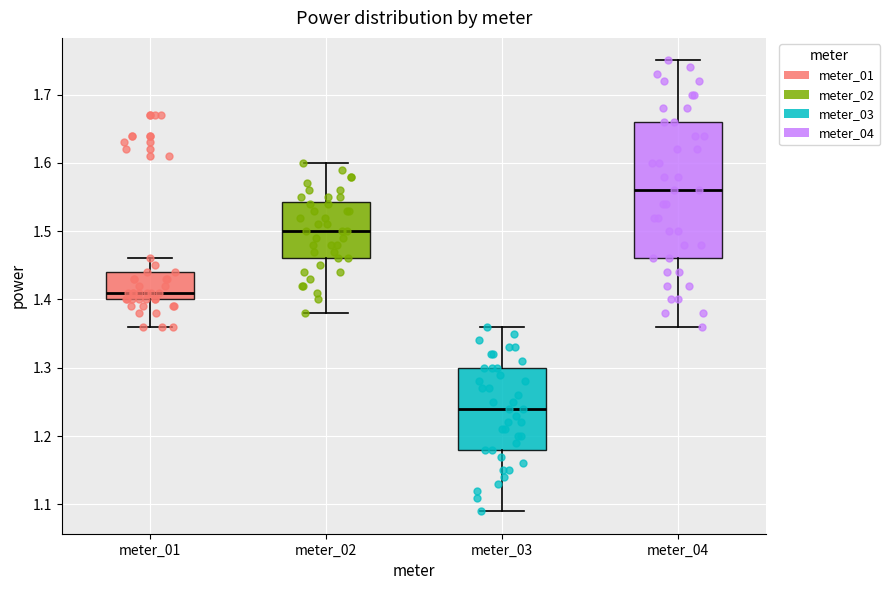

Reading left to right, transcribe this box plot: for each box, give where its median line is, the range the box spans, and where its two whiskers end, as read against the y-axis. The values are not printed on the chart, so give them approximately, as read against the axis.

meter_01: median 1.41, box 1.40 to 1.44, whiskers 1.36 to 1.46
meter_02: median 1.50, box 1.46 to 1.54, whiskers 1.38 to 1.60
meter_03: median 1.24, box 1.18 to 1.30, whiskers 1.09 to 1.36
meter_04: median 1.56, box 1.46 to 1.66, whiskers 1.36 to 1.75